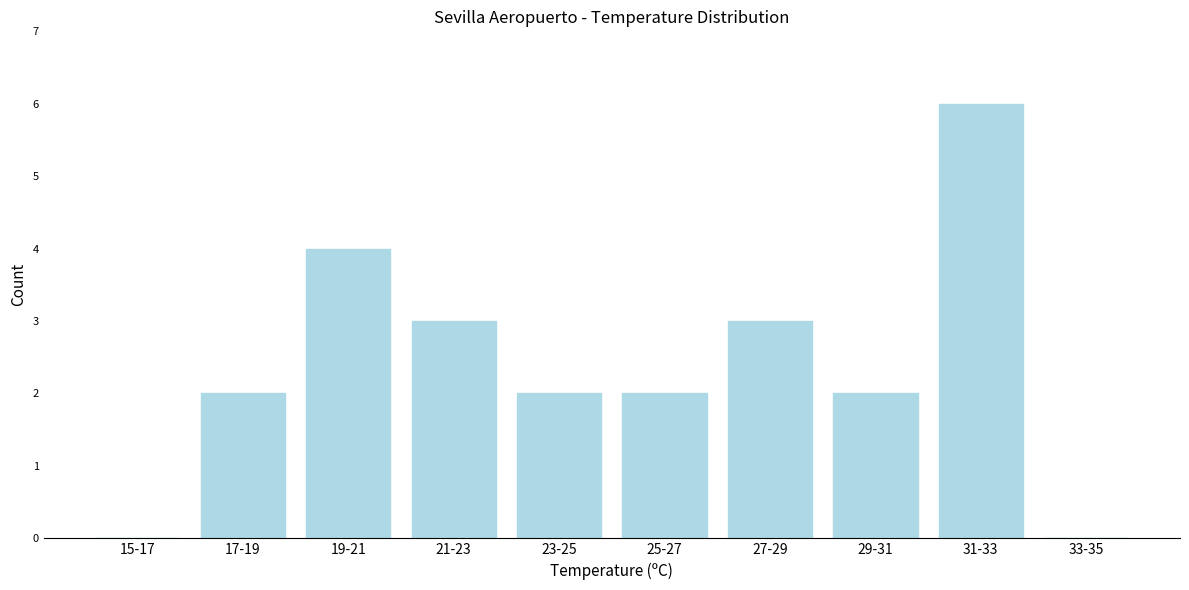

Reading right to left, list all the values displayed in this chart.

33-35=0	31-33=6	29-31=2	27-29=3	25-27=2	23-25=2	21-23=3	19-21=4	17-19=2	15-17=0